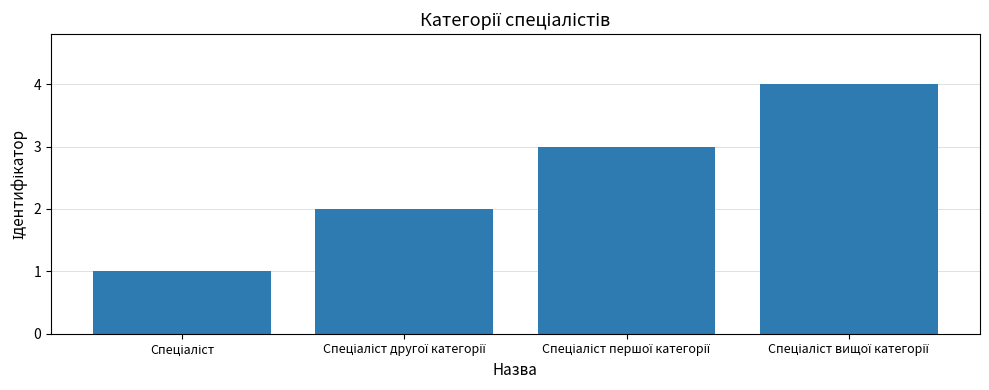

What is the greatest value displayed?

4